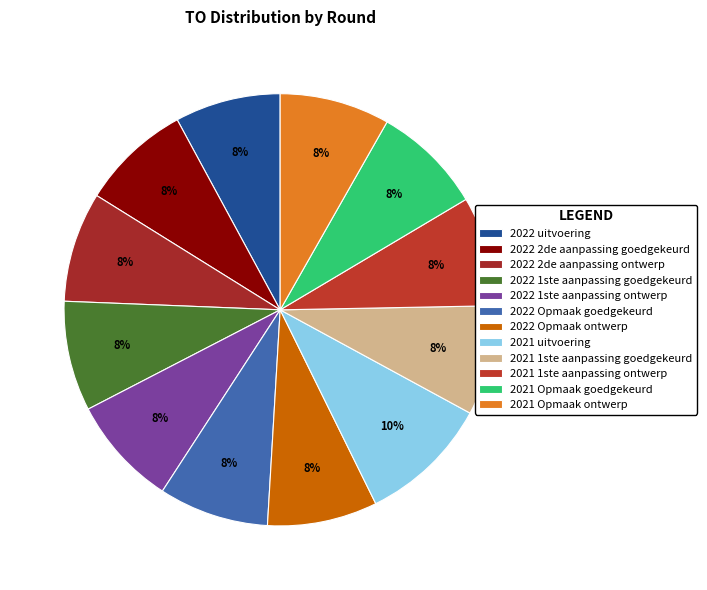

Does 2021 1ste aanpassing ontwerp represent more than half of the total?

No